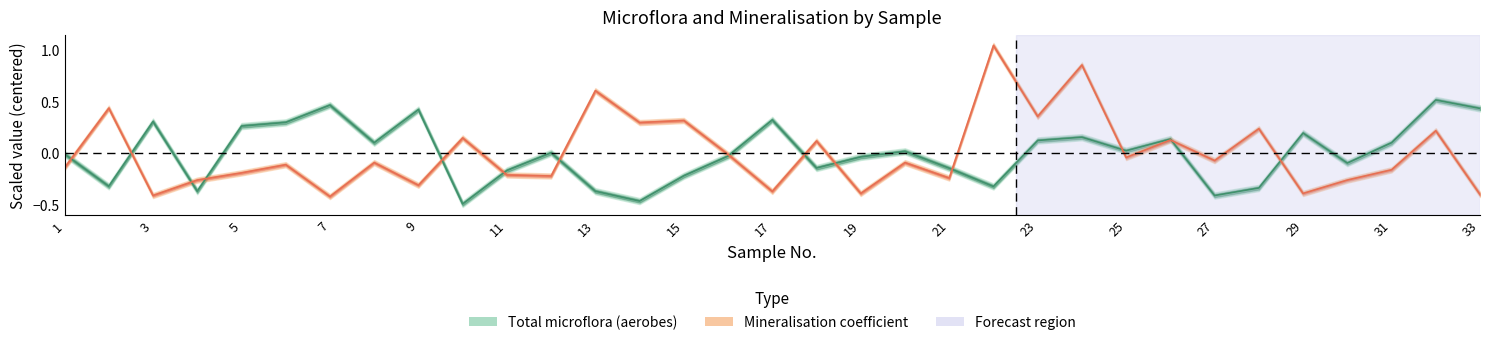

Which has a higher value, 31 or 7?

7